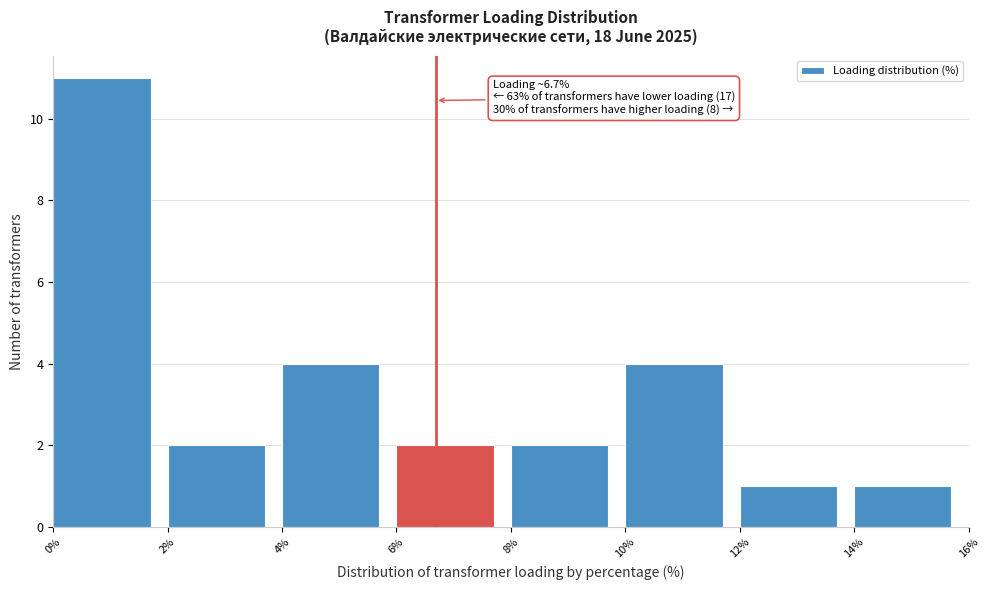

Which range on the x-axis has the tallest bar?

0% to 2%